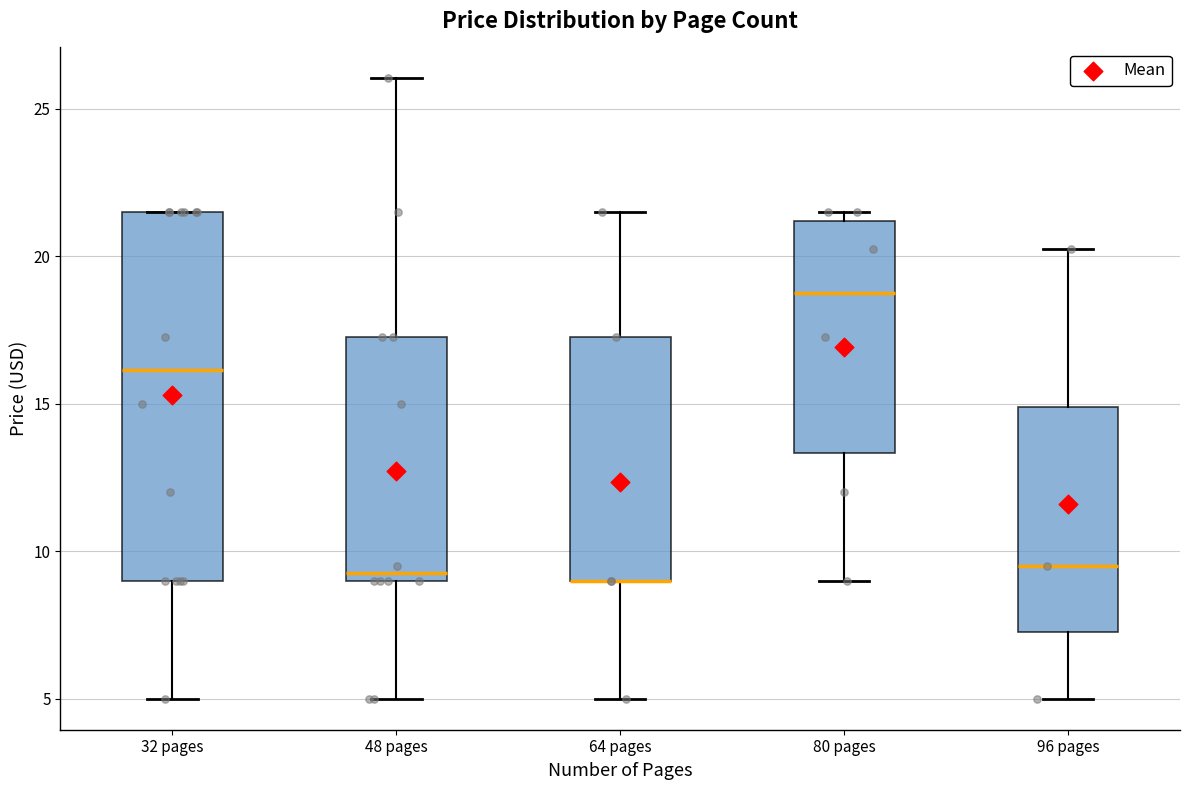

Comparing the boxes themselves (not the whiskers), which one is the tallest?

32 pages